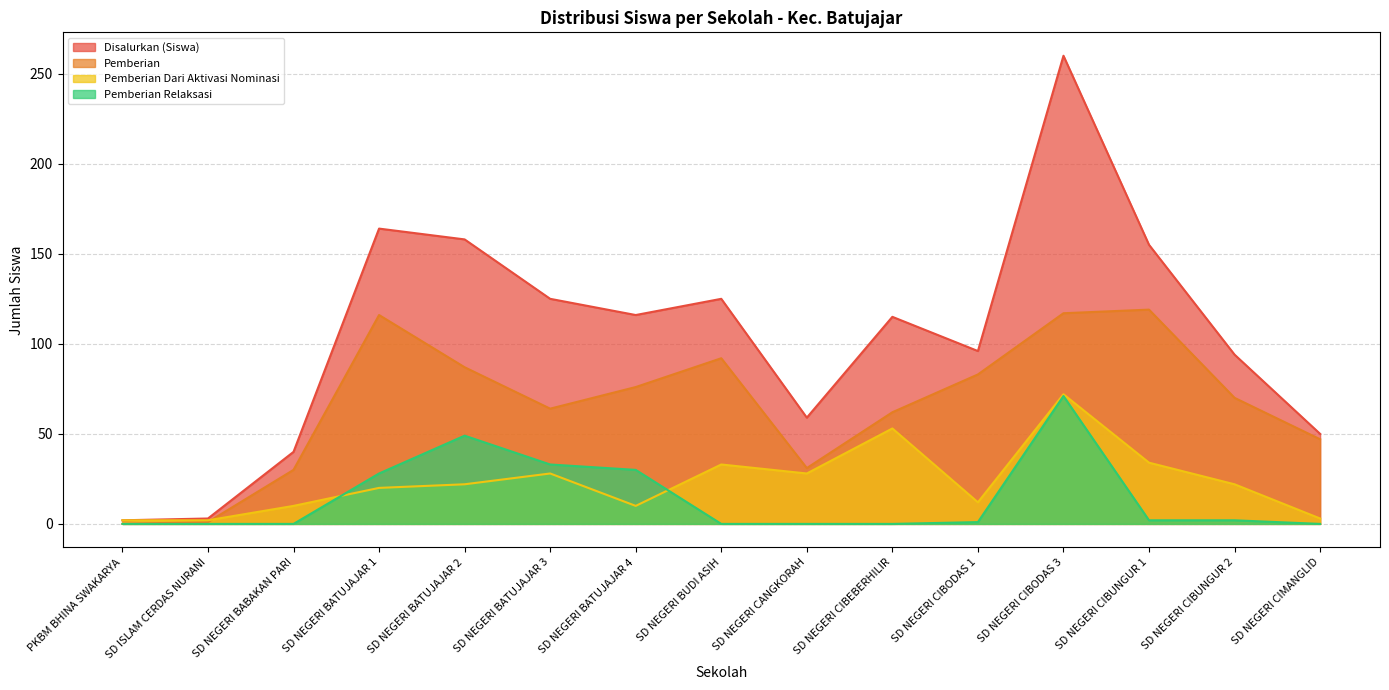

True or false: Pemberian Dari Aktivasi Nominasi and Pemberian Relaksasi intersect in this chart.

True